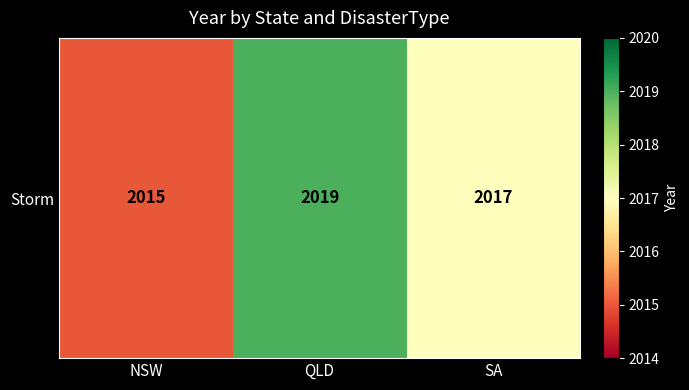

Rank the categories by value from highest to lowest.

QLD, SA, NSW